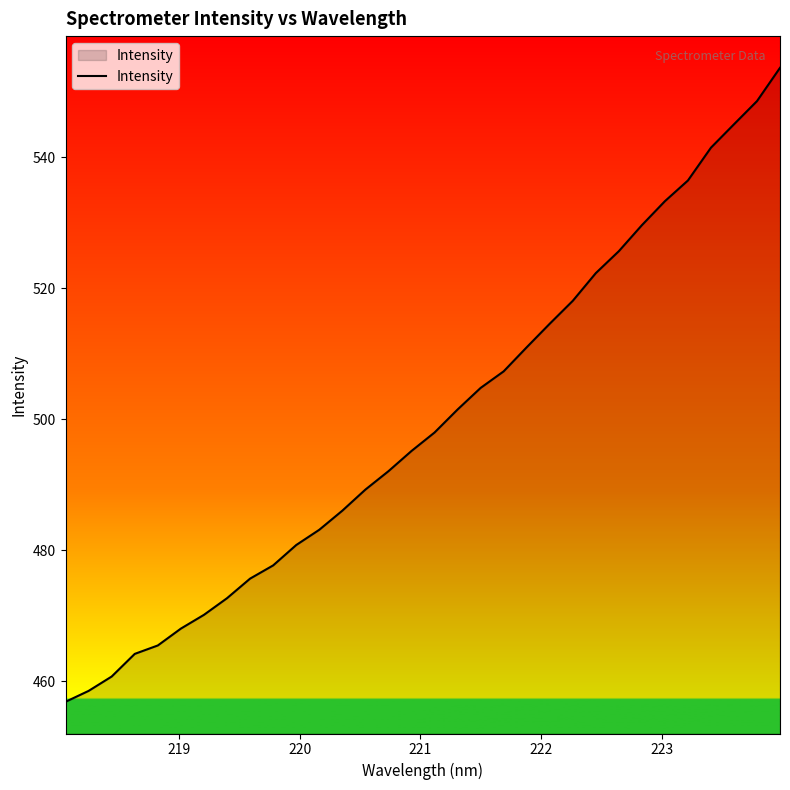

What is the smallest value displayed?

456.8